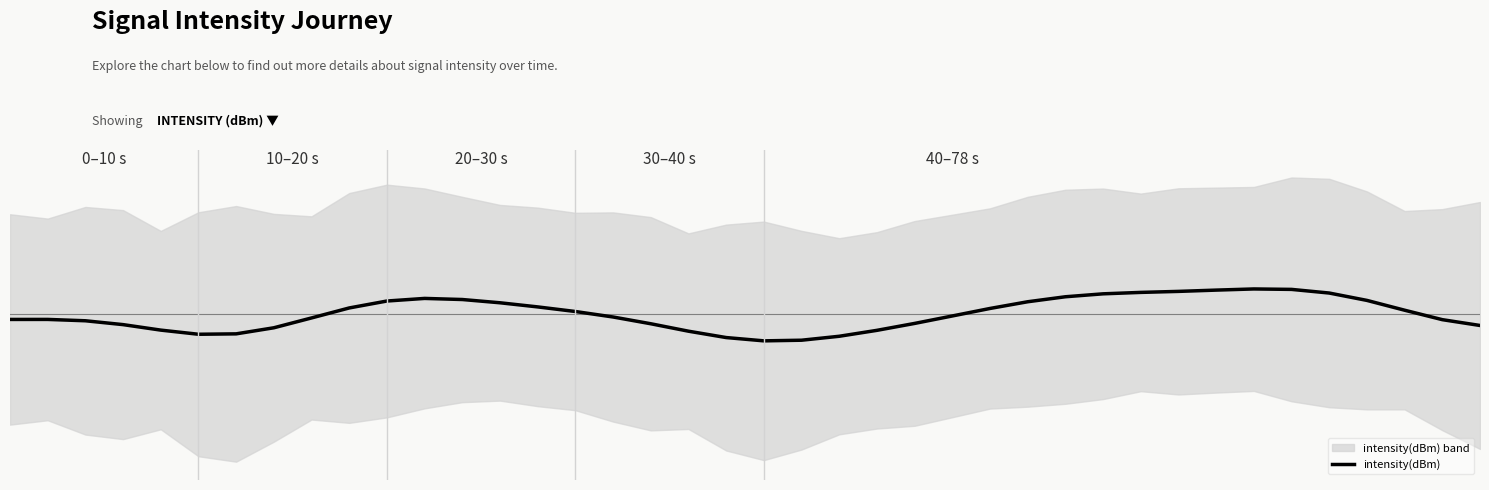

What is the sum of all values?

-4641.3